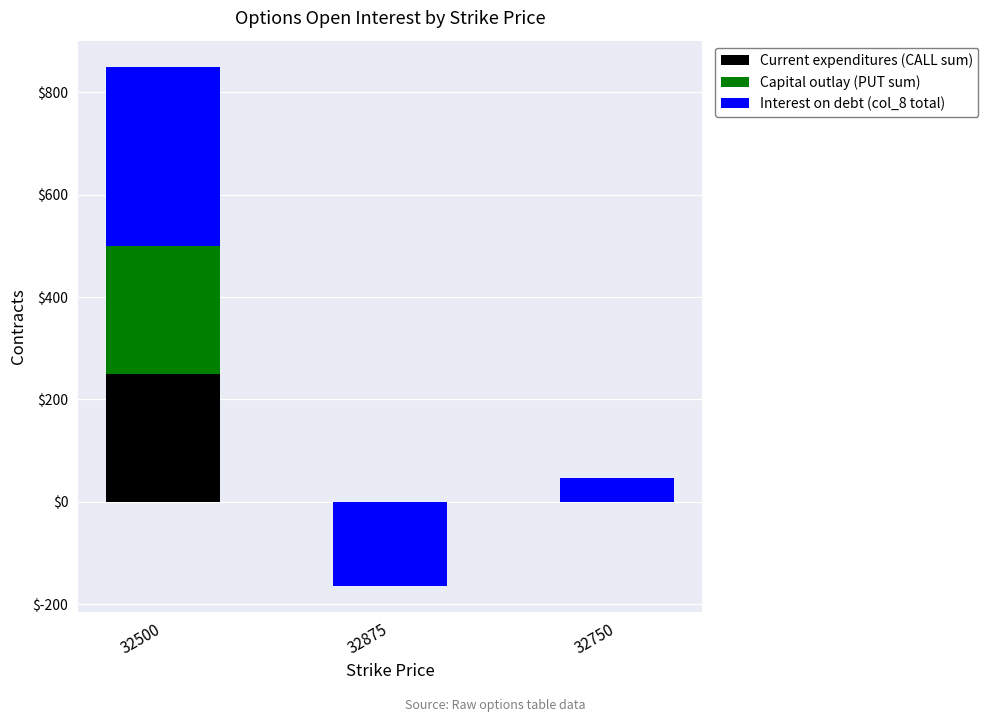

What is the label of the 1st bar from the left?

32500